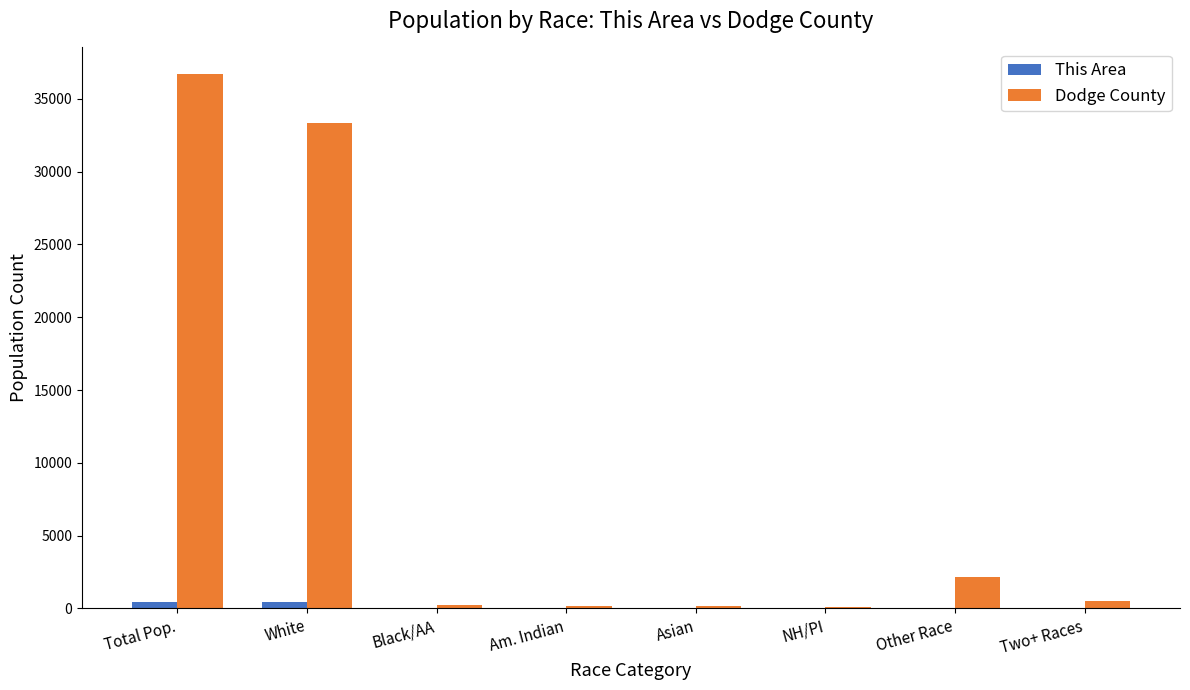

What is the greatest value displayed?

36691